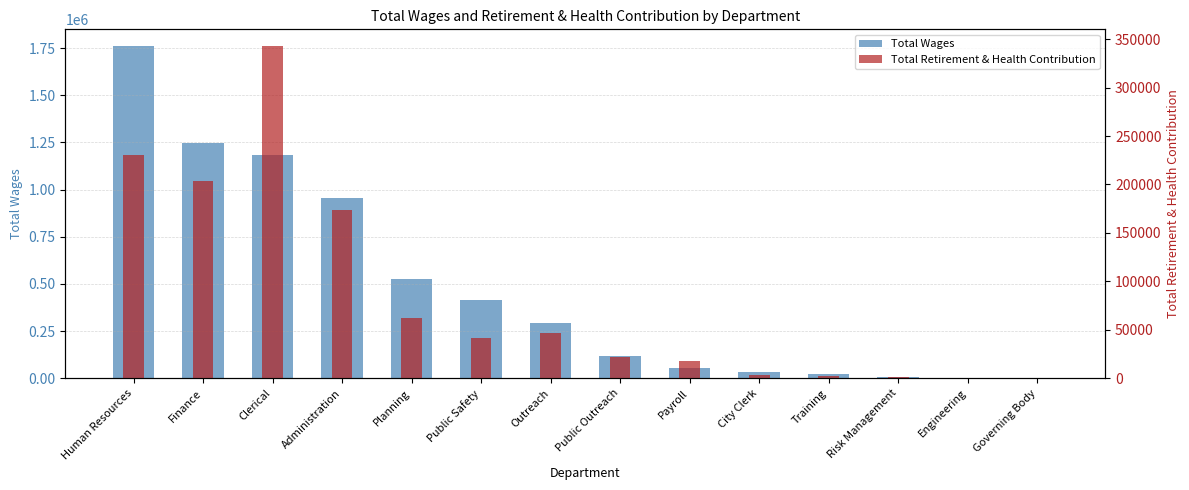

What is the label of the 1st bar from the left?

Human Resources